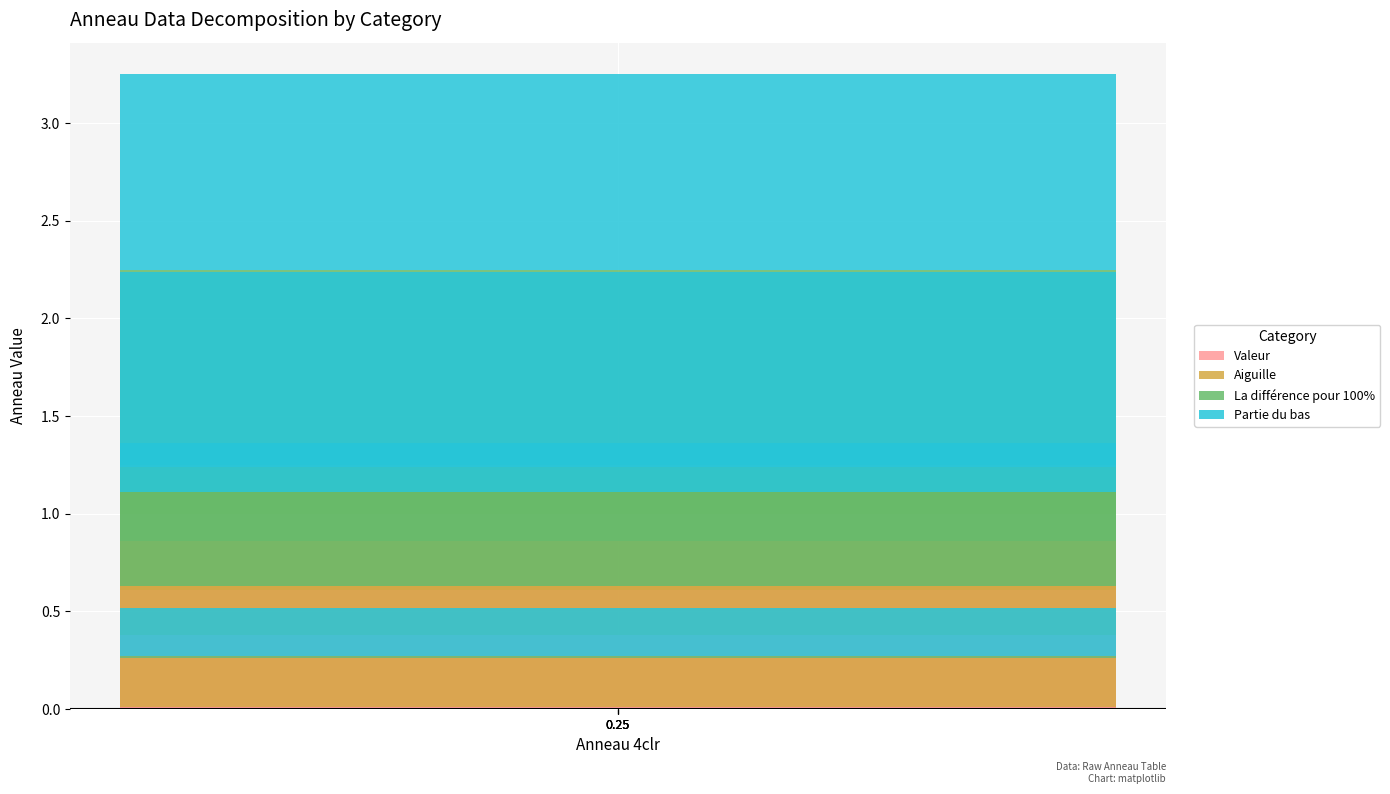

What is the difference between the highest and lowest values at 0.25?

0.8